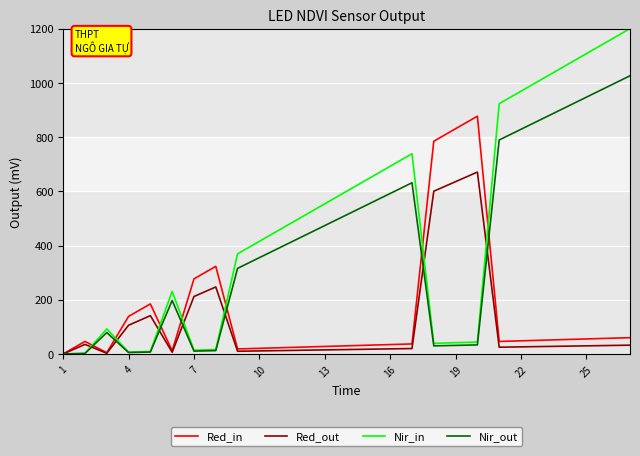

Reading right to left, extract all data points from this chart.

Red_in: 60.0	57.7	55.4	53.1	50.8	48.5	46.2	876.9	830.8	784.6	36.9	34.6	32.3	30.0	27.7	25.4	23.1	20.8	18.5	323.1	276.9	11.5	184.6	138.5	4.6	46.2	0.0
Red_out: 32.4	31.2	29.9	28.7	27.4	26.2	24.9	670.8	635.5	600.2	19.9	18.7	17.4	16.2	15.0	13.7	12.5	11.2	10.0	247.2	211.8	6.2	141.2	105.9	2.5	35.3	0.0
Nir_in: 1200.0	1153.8	1107.7	1061.5	1015.4	969.2	923.1	43.8	41.5	39.2	738.5	692.3	646.2	600.0	553.8	507.7	461.5	415.4	369.2	16.2	13.8	230.8	9.2	6.9	92.3	2.3	0.0
Nir_out: 1026.0	986.5	947.1	907.6	868.2	828.7	789.2	33.3	31.6	29.8	631.4	591.9	552.5	513.0	473.5	434.1	394.6	355.2	315.7	12.3	10.5	197.3	7.0	5.3	78.9	1.8	0.0